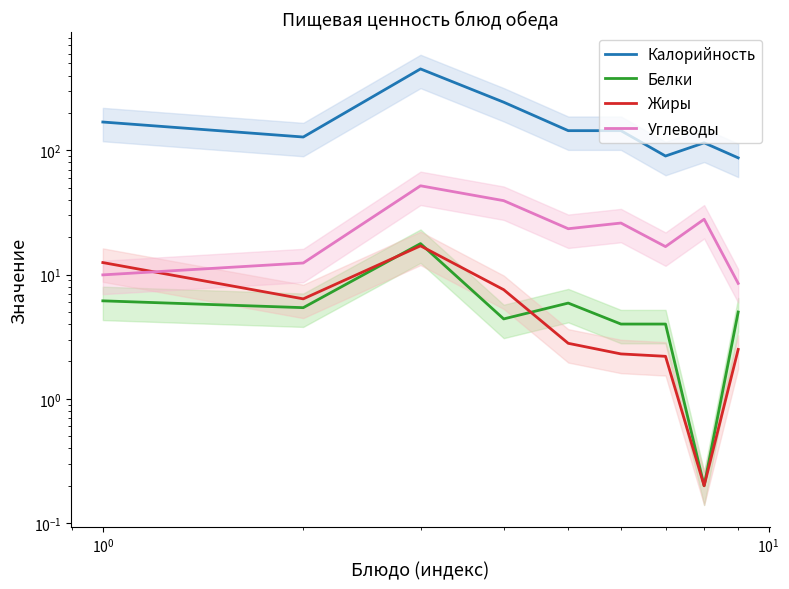

True or false: Калорийность and Углеводы cross at least once.

False